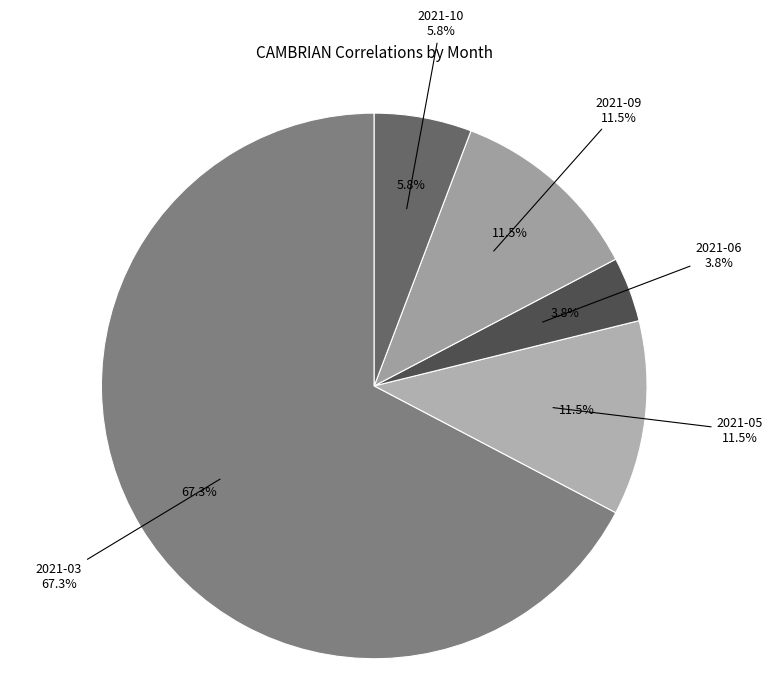

What is the change in value from 2021-03 to 2021-05?

-29